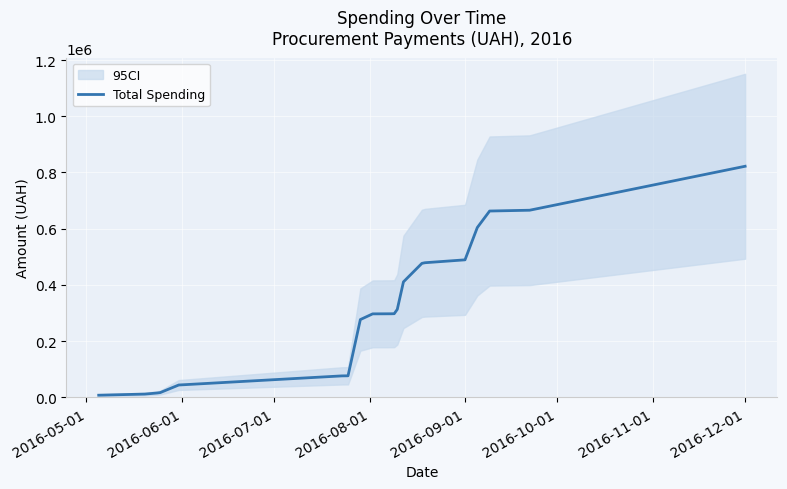

What is the highest value of the Total Spending series?

822185.7